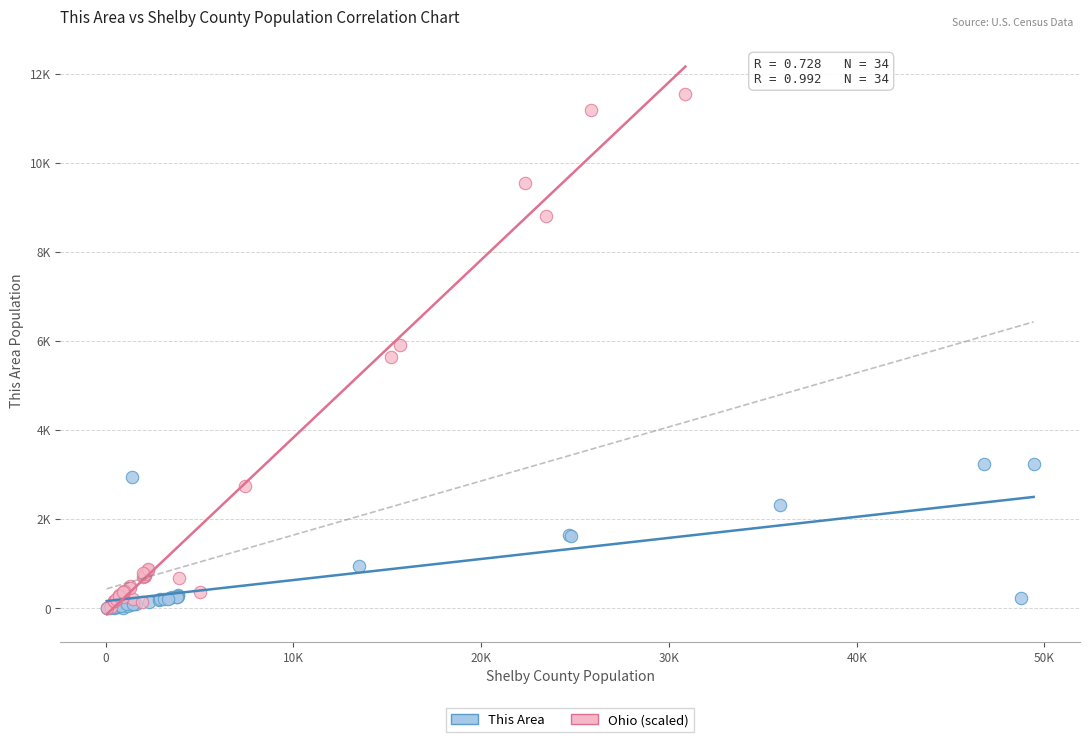

What are all the series names shown in the legend?

This Area, Ohio (scaled)